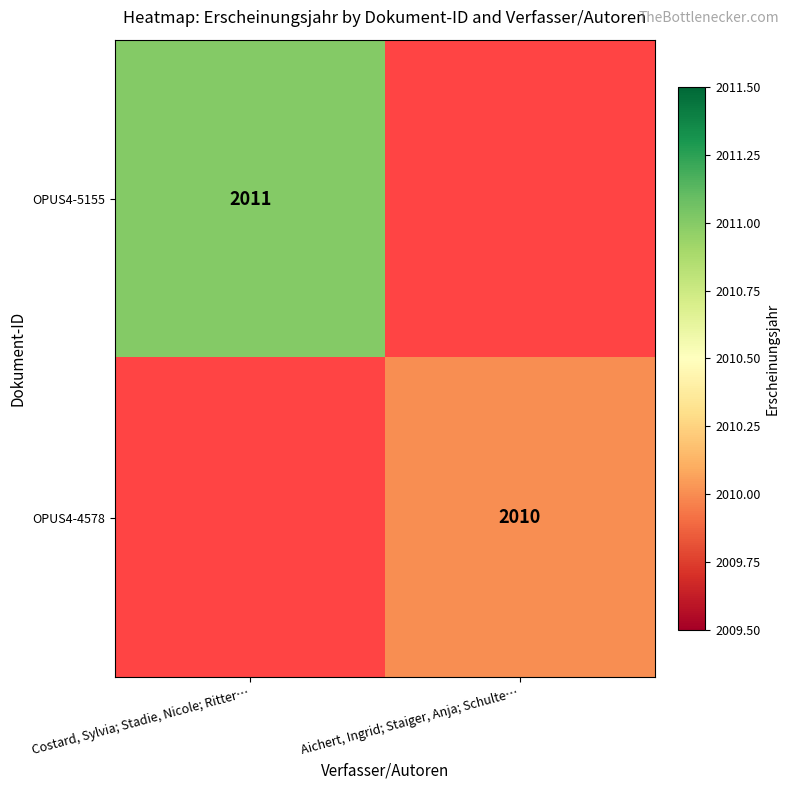

True or false: OPUS4-4578 has a value of 2912 at Aichert, Ingrid; Staiger, Anja; Schulte….

False